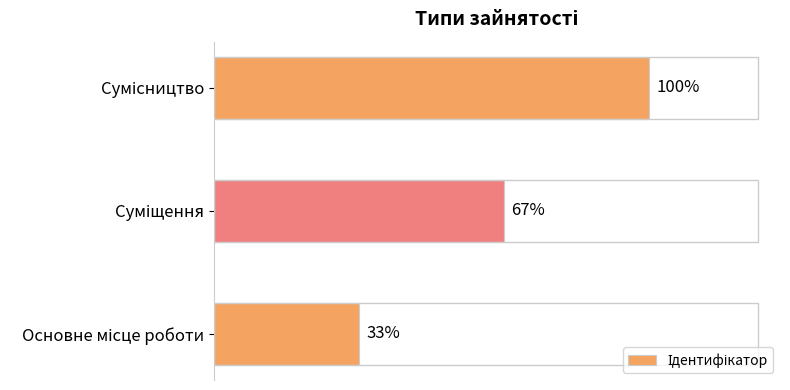

Are the bars horizontal?

Yes